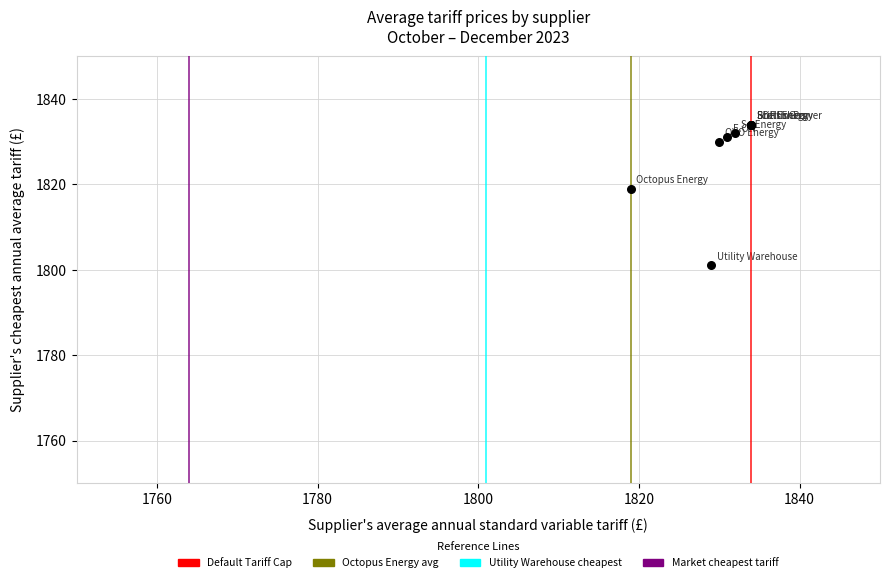

What Y value in the scatter plot is closest to 1817?

1819